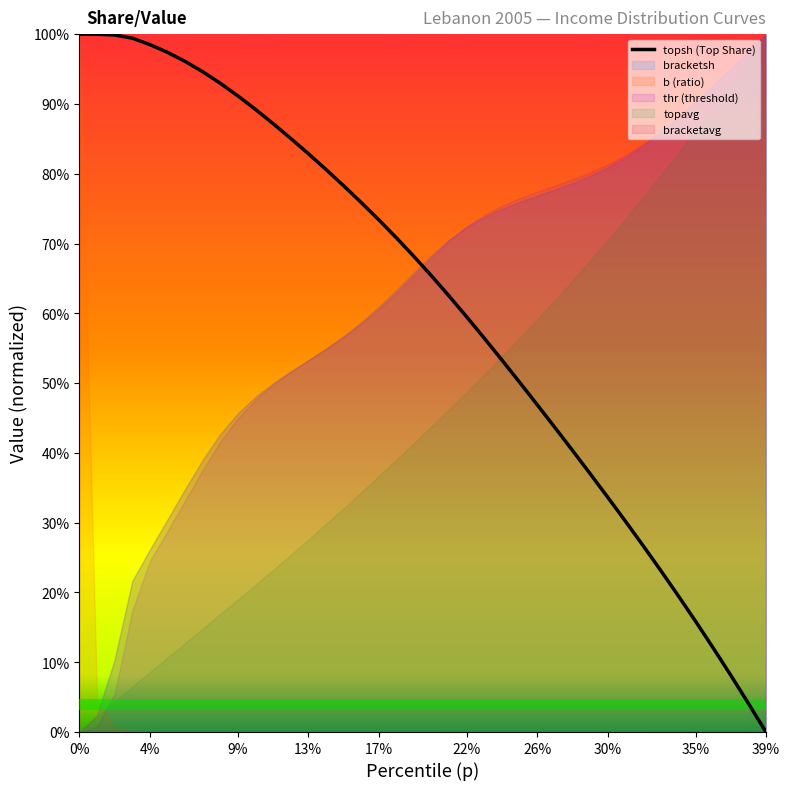

What is the difference between the maximum and minimum values?

1.0